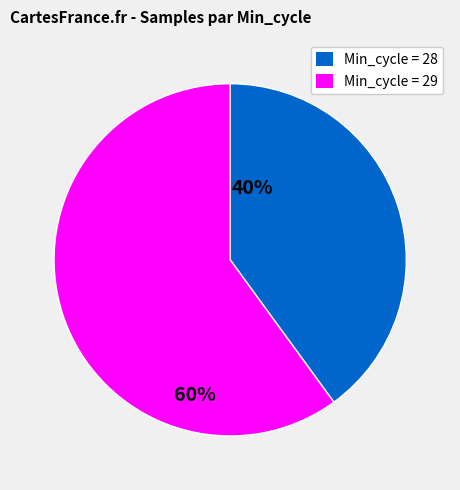

Does any single category account for the majority?

Yes